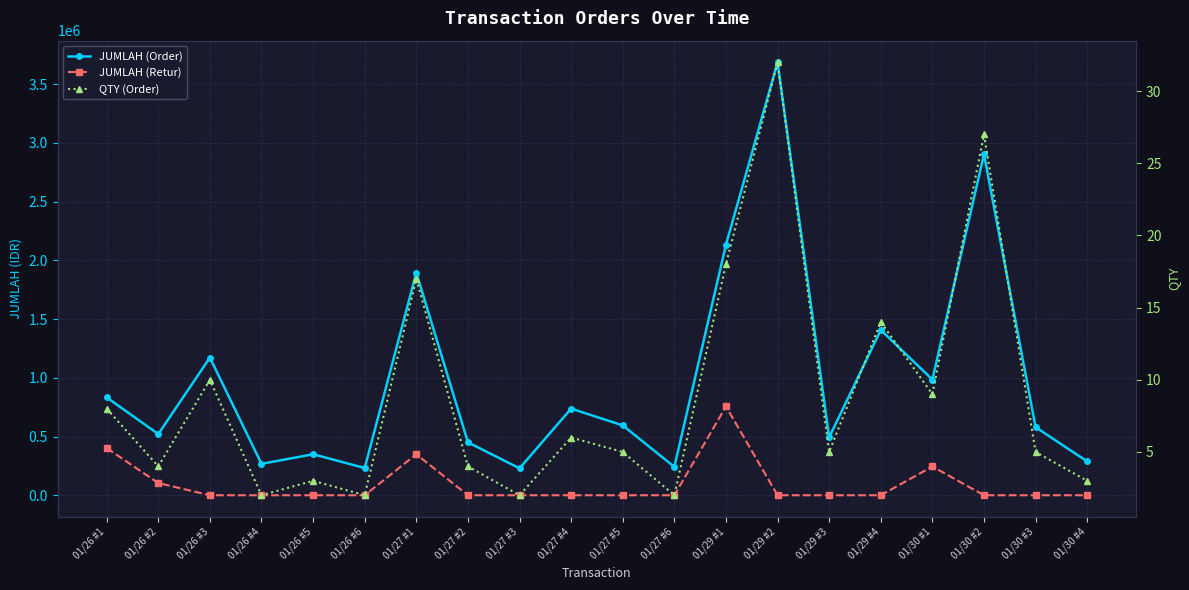

Between 01/27 #5 and 01/29 #4, which series saw the biggest shift?

JUMLAH (Order)